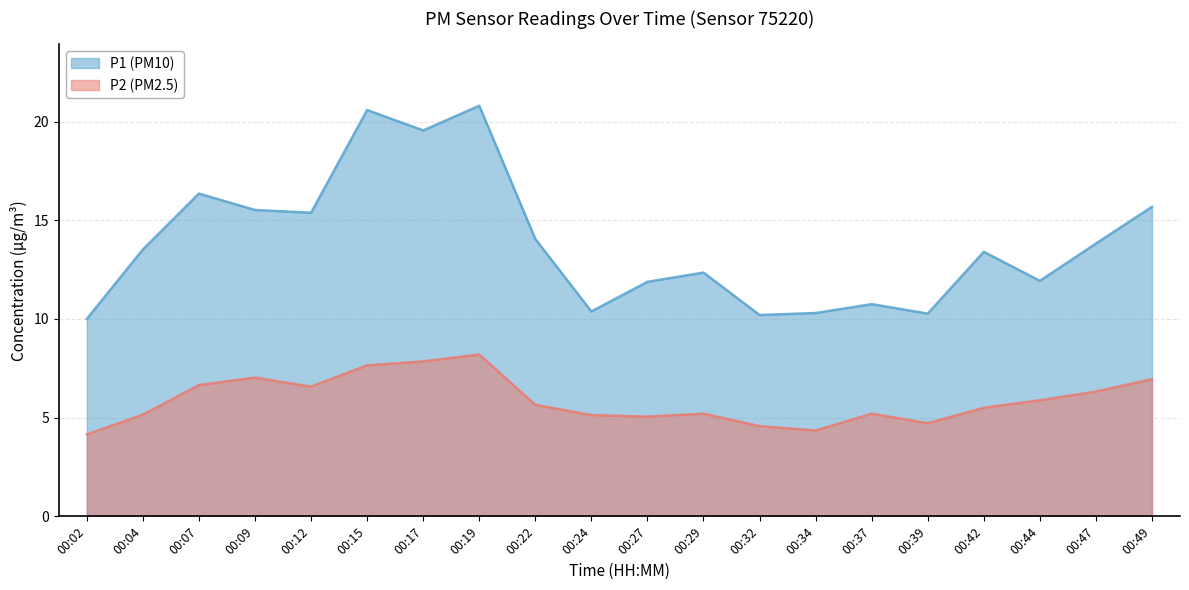

How many data points in P2 are less than 5?

4